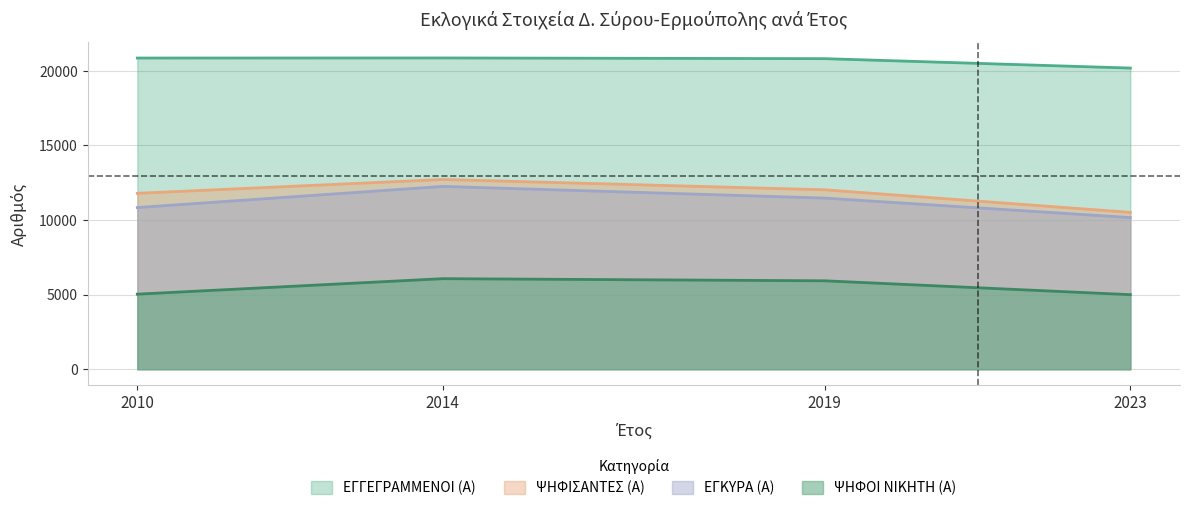

Which has a higher value, 2023 or 2014?

2014